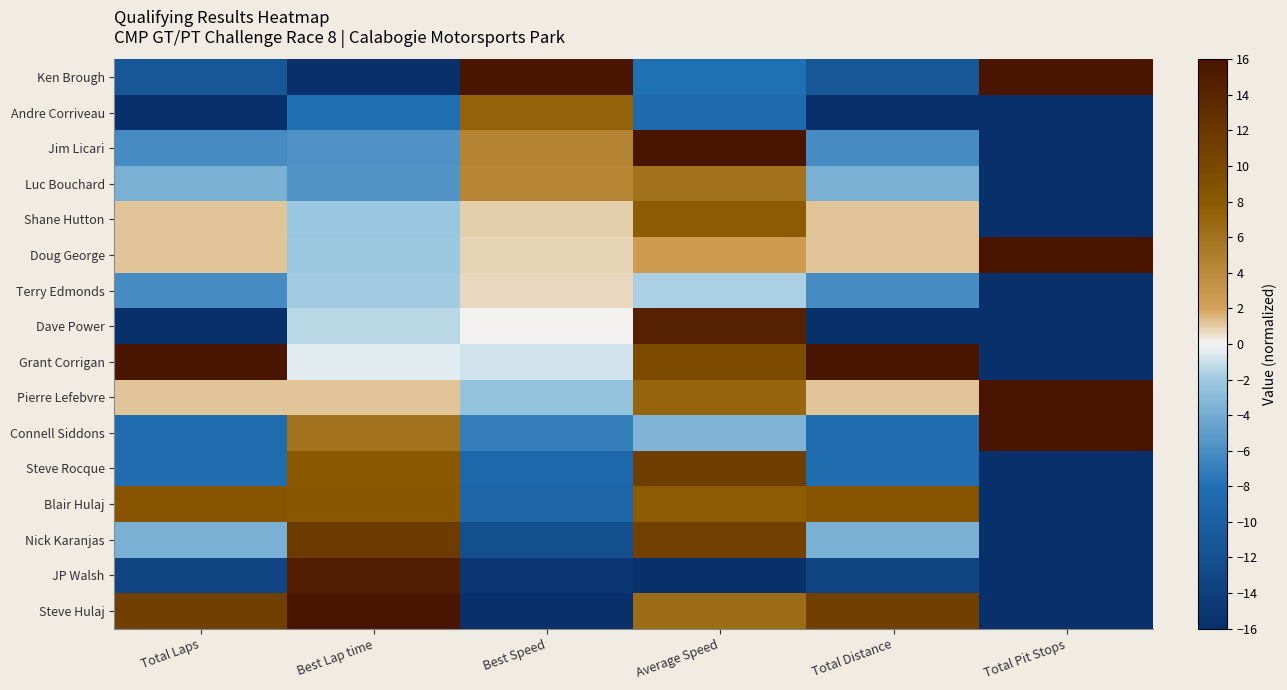

Which series changed the most between Best Lap time and Best Speed?

Ken Brough